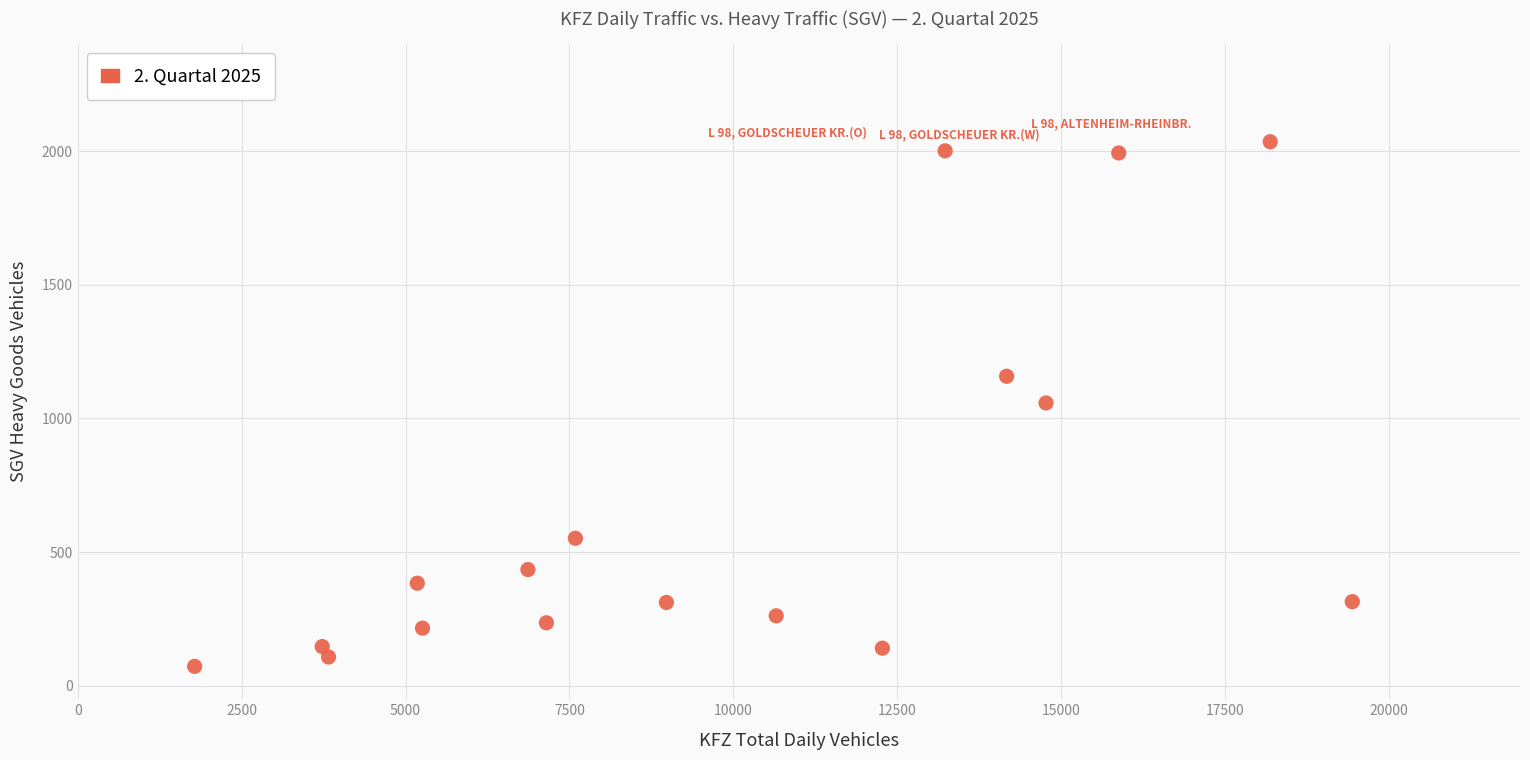

What is the range of Y values (max minus min)?

1962